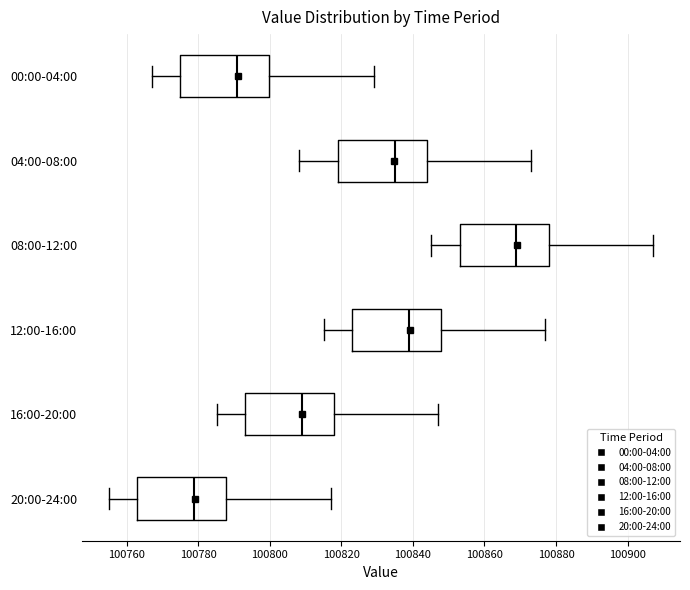

Reading bottom to top, transcribe this box plot: for each box, give where its median line is, the range the box spans, and where its two whiskers end, as read against the x-axis. The values are not printed on the chart, so give them approximately, as read against the axis.

20:00-24:00: median 100778, box 100764 to 100788, whiskers 100756 to 100818
16:00-20:00: median 100808, box 100794 to 100818, whiskers 100786 to 100848
12:00-16:00: median 100838, box 100824 to 100848, whiskers 100816 to 100878
08:00-12:00: median 100868, box 100854 to 100878, whiskers 100846 to 100908
04:00-08:00: median 100834, box 100820 to 100844, whiskers 100808 to 100874
00:00-04:00: median 100790, box 100776 to 100800, whiskers 100768 to 100830